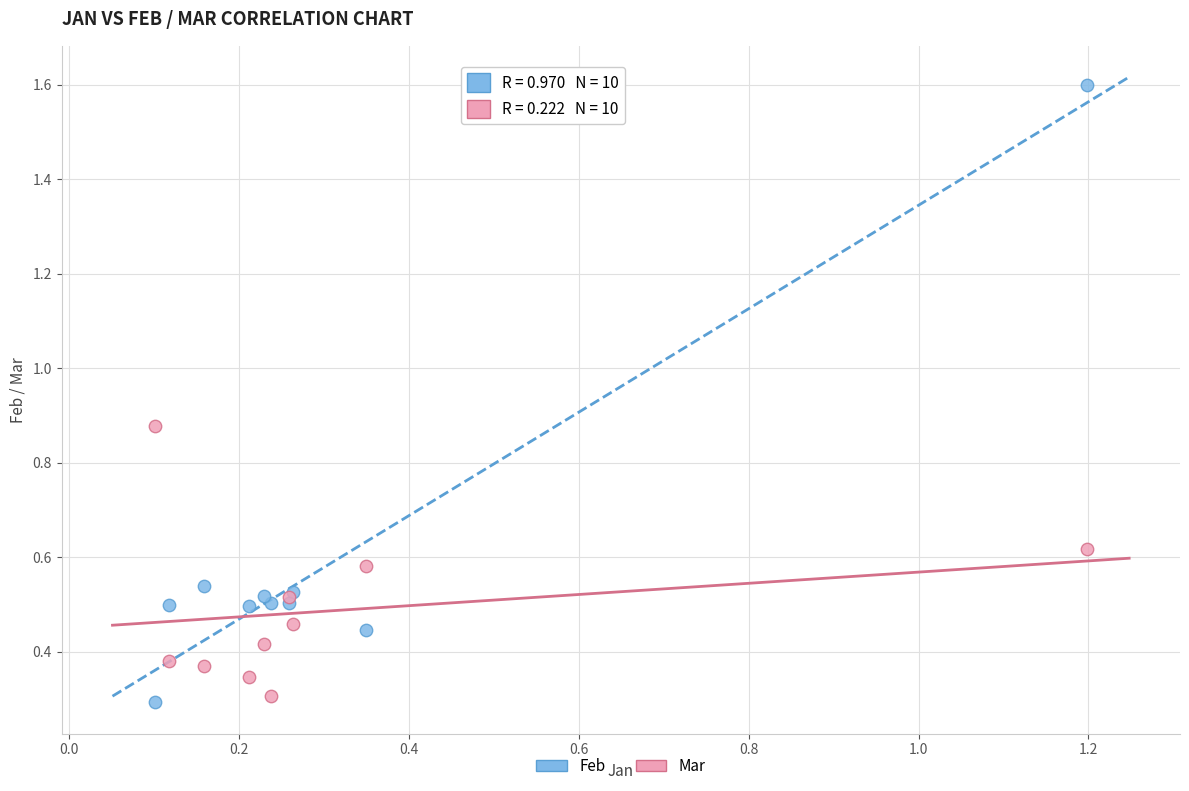

Which series reaches the minimum Y coordinate?

Feb